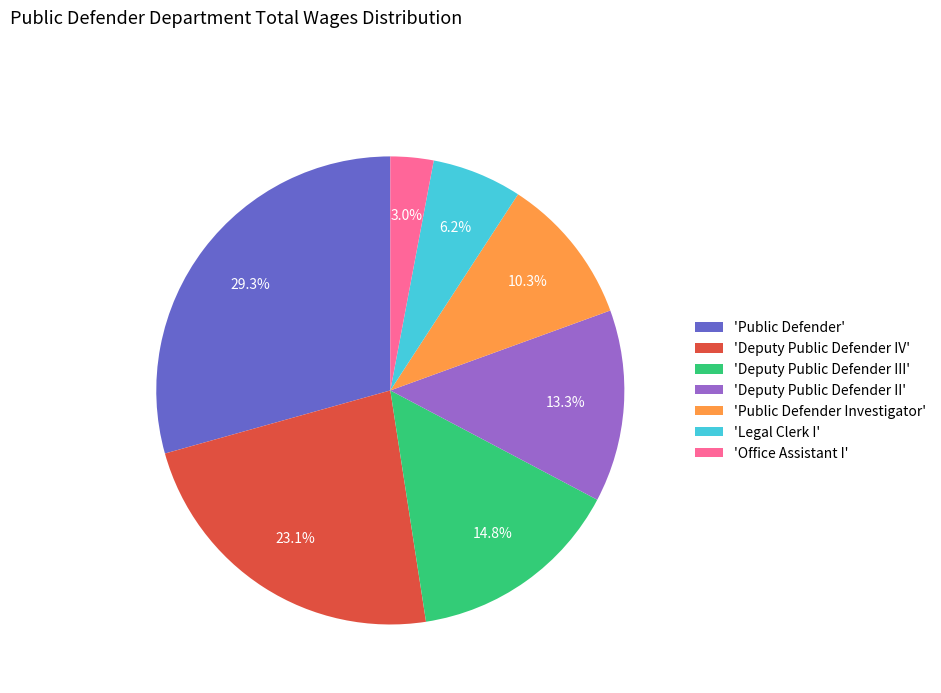

Rank the categories by value from highest to lowest.

'Public Defender', 'Deputy Public Defender IV', 'Deputy Public Defender III', 'Deputy Public Defender II', 'Public Defender Investigator', 'Legal Clerk I', 'Office Assistant I'